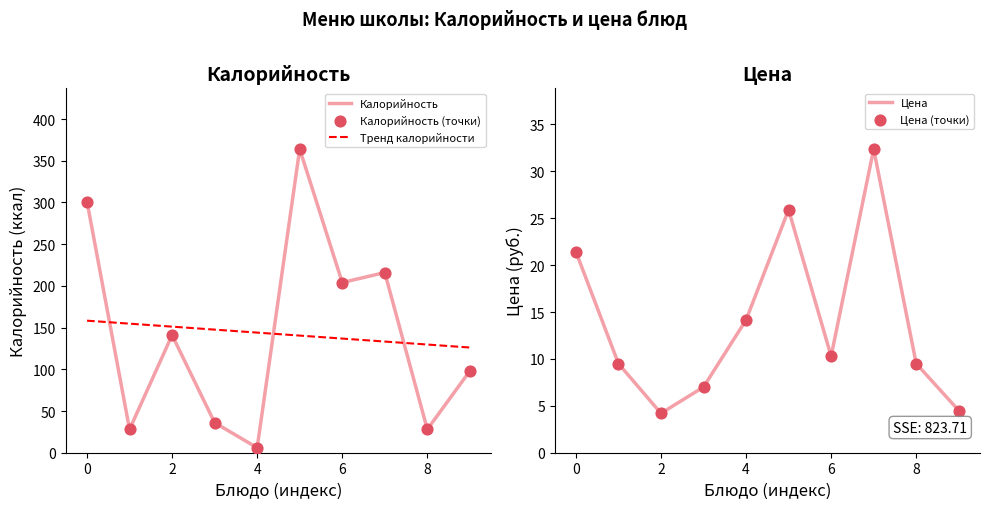

The value of Калорийность at 0 is 301. True or false?

True